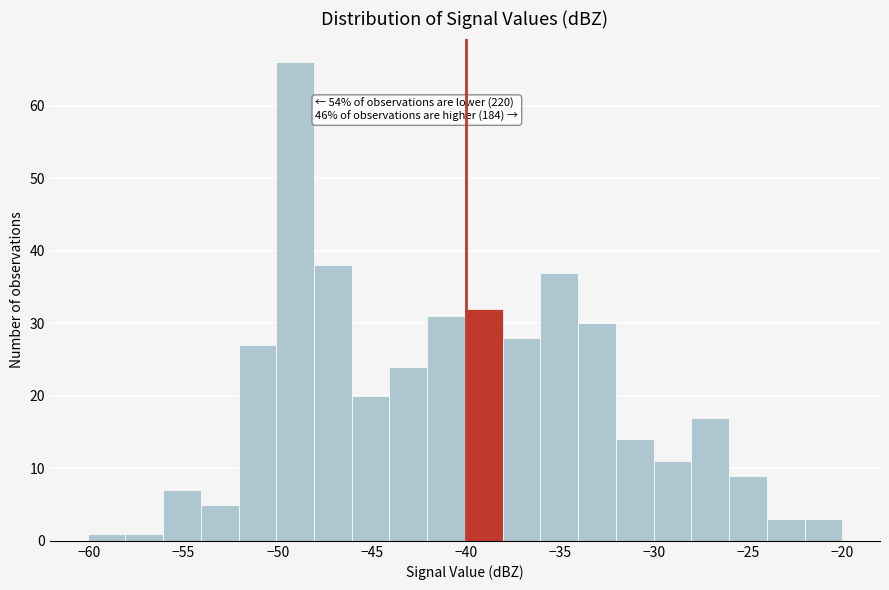

Which range on the x-axis has the tallest bar?

-50 to -48